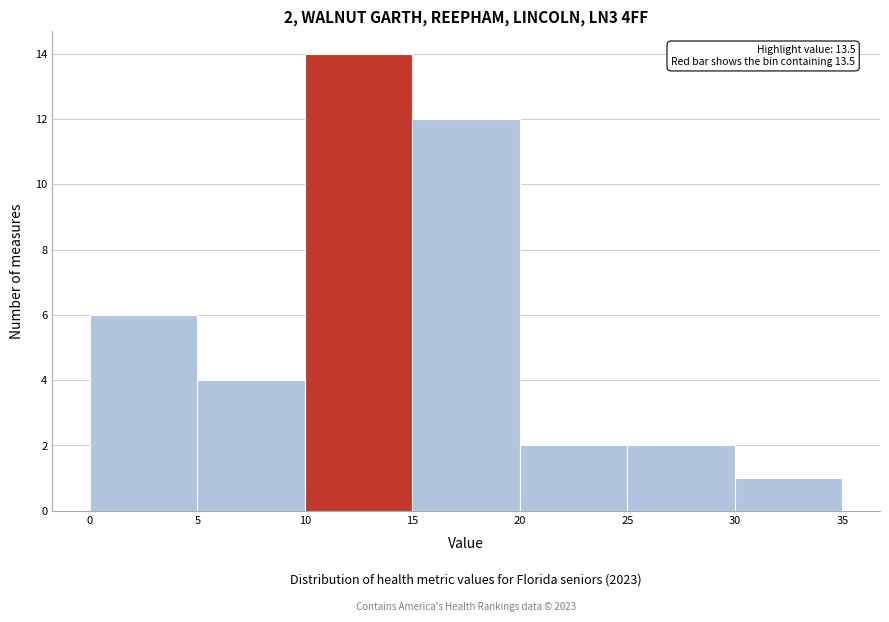

Over which range of the x-axis is the bar tallest?

10 to 15